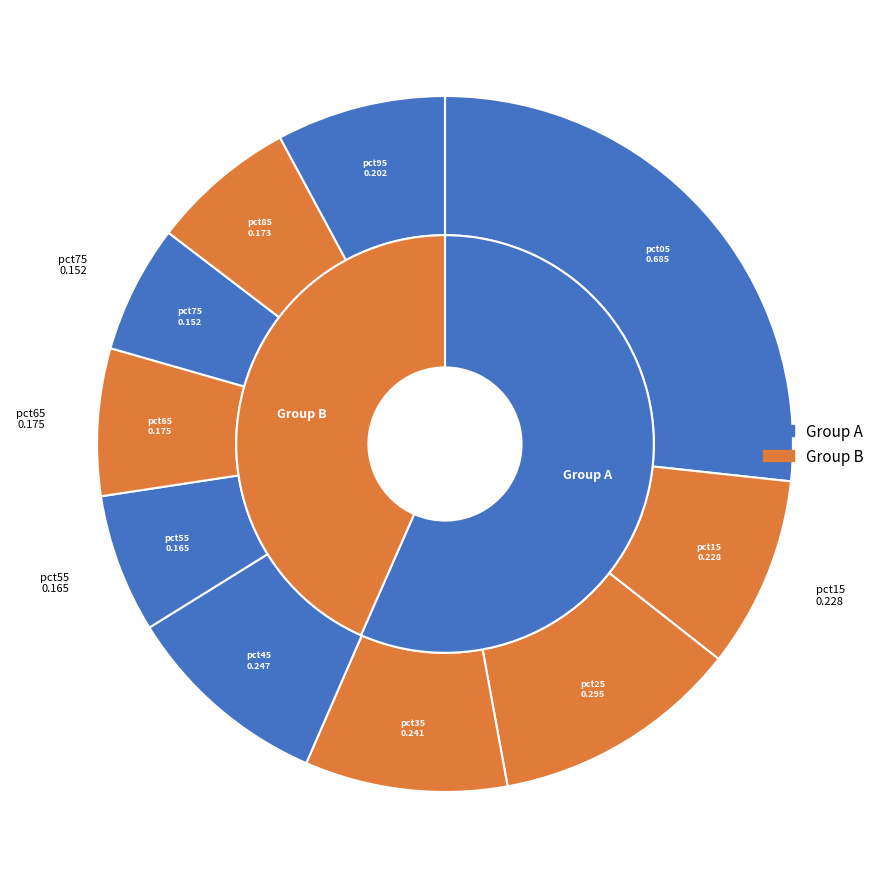

Combined, what portion of the pie is pct35 and pct05?

36.1%